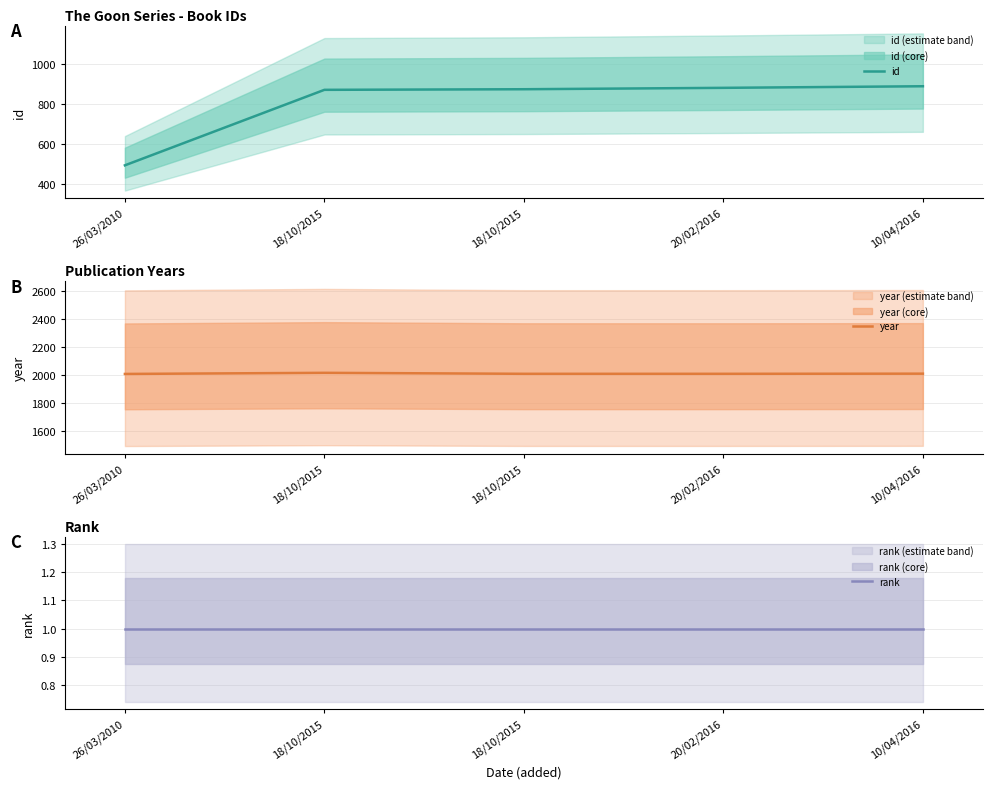

What is the difference between the maximum and minimum values in the id series?

397